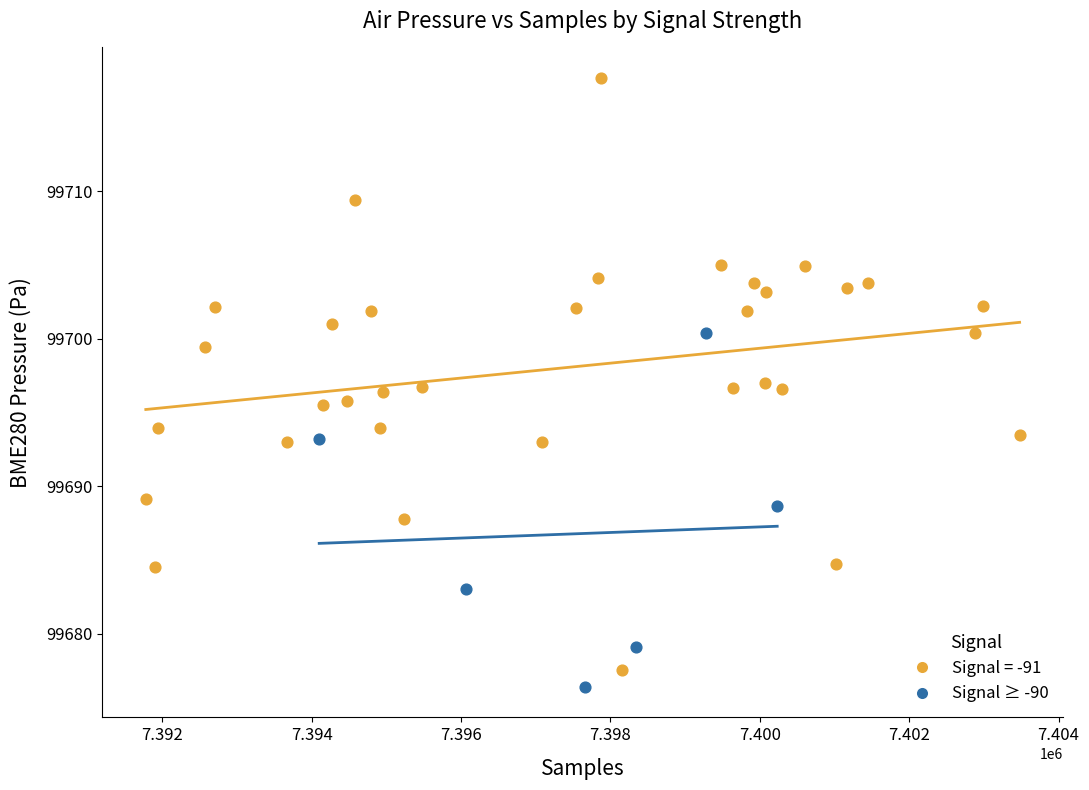

Which series has the widest spread of Y values?

Signal = -91